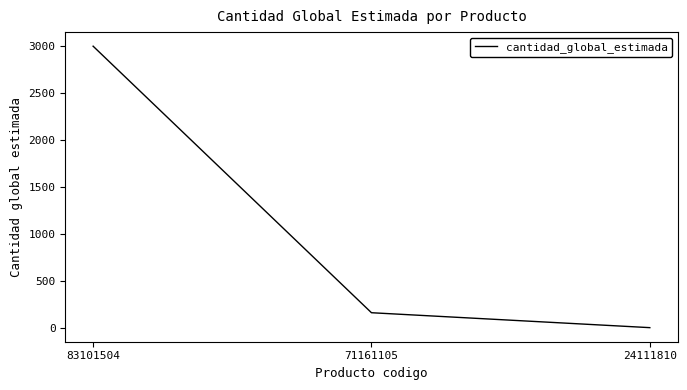

What is the difference between the values at 71161105 and 24111810?

159